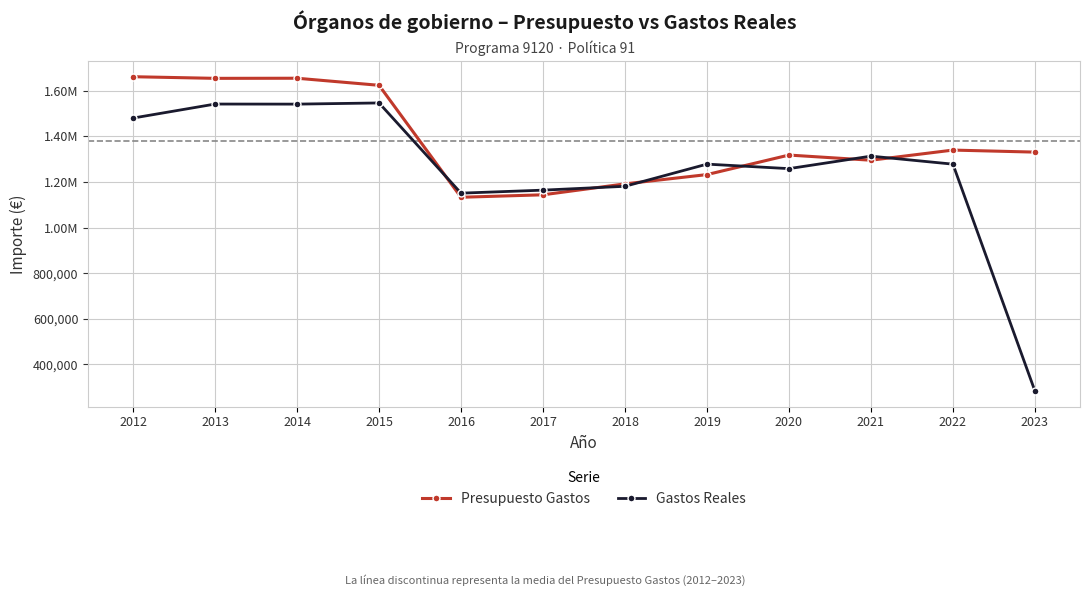

What are all the series names shown in the legend?

Presupuesto Gastos, Gastos Reales